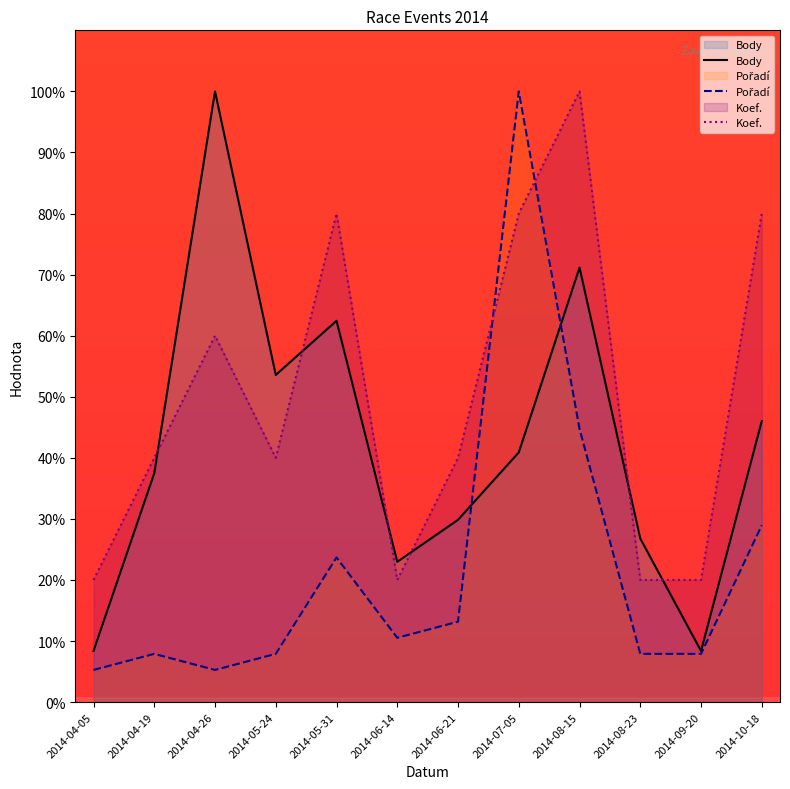

At which category is the sum across all series the highest?

2014-07-05